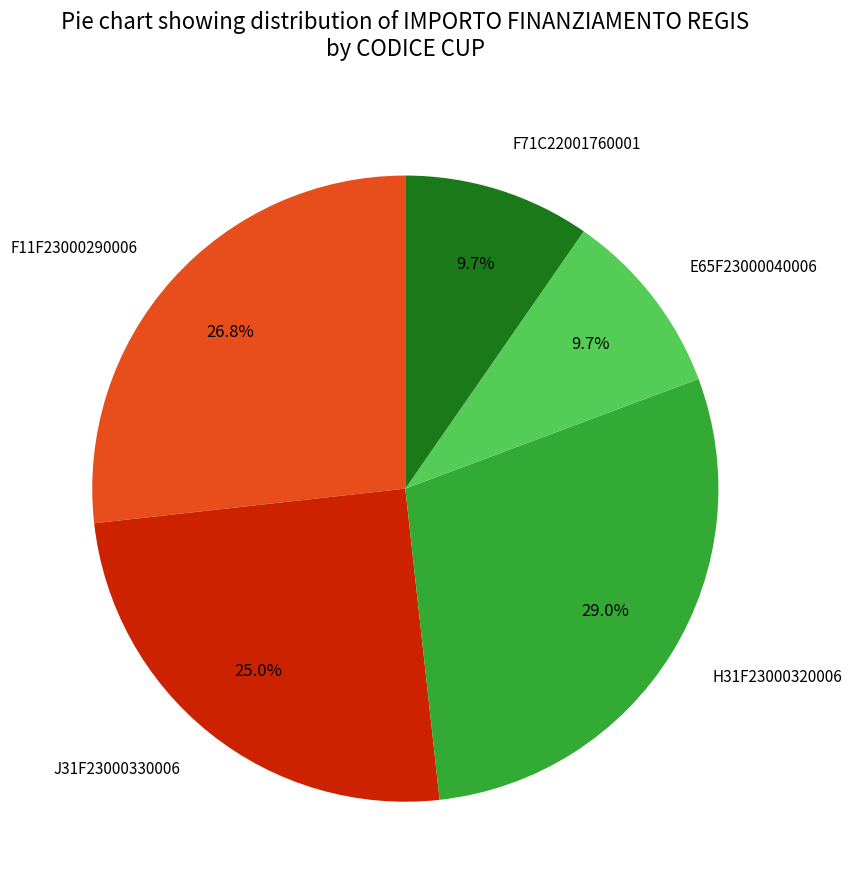

How many slices are in this pie chart?

5